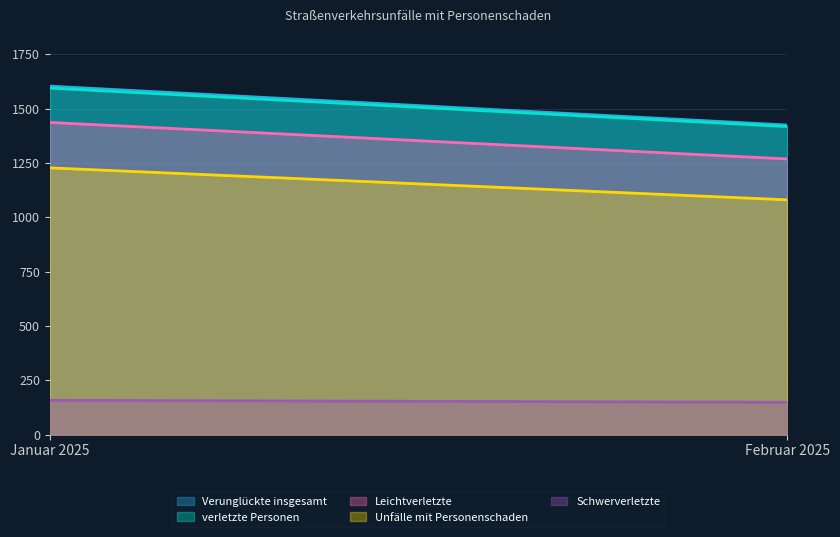

What is the sum of the Schwerverletzte values at Januar 2025 and Februar 2025?

307